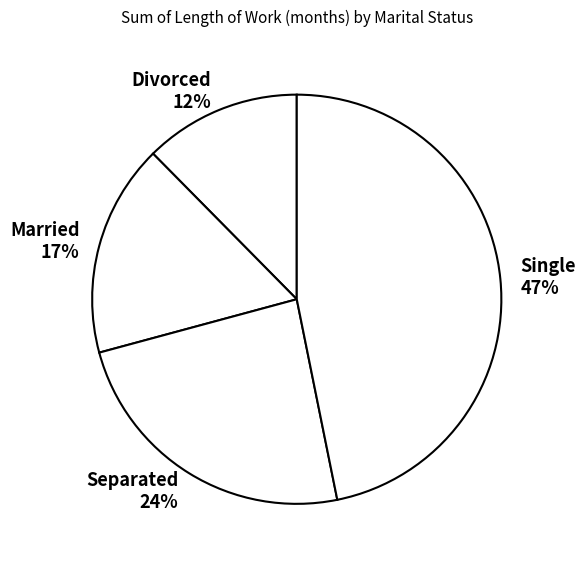

The Divorced slice represents 12% of the pie. True or false?

True